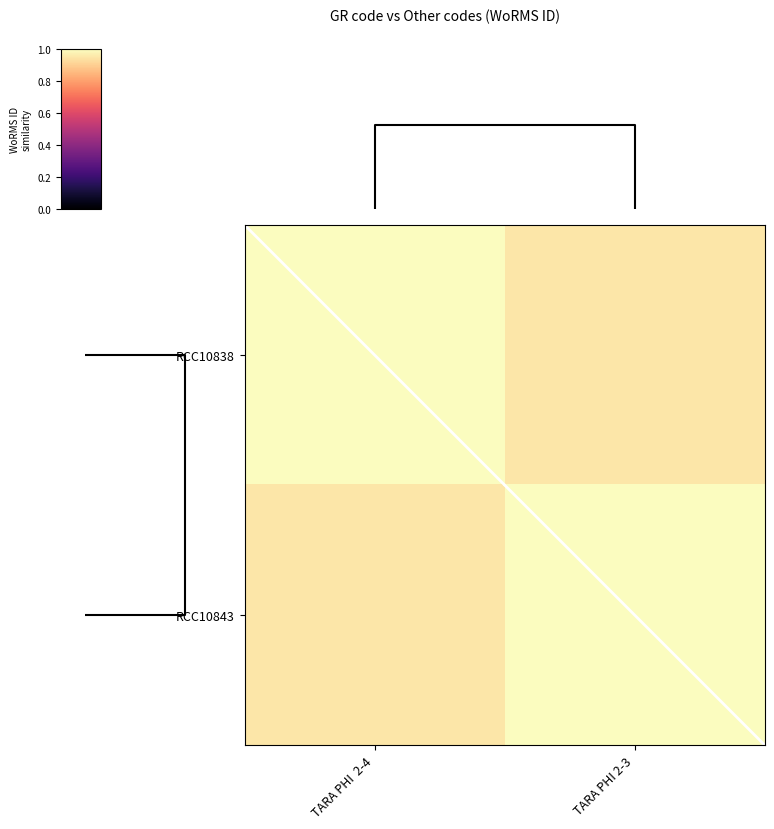

Count the number of categories in the chart.

2